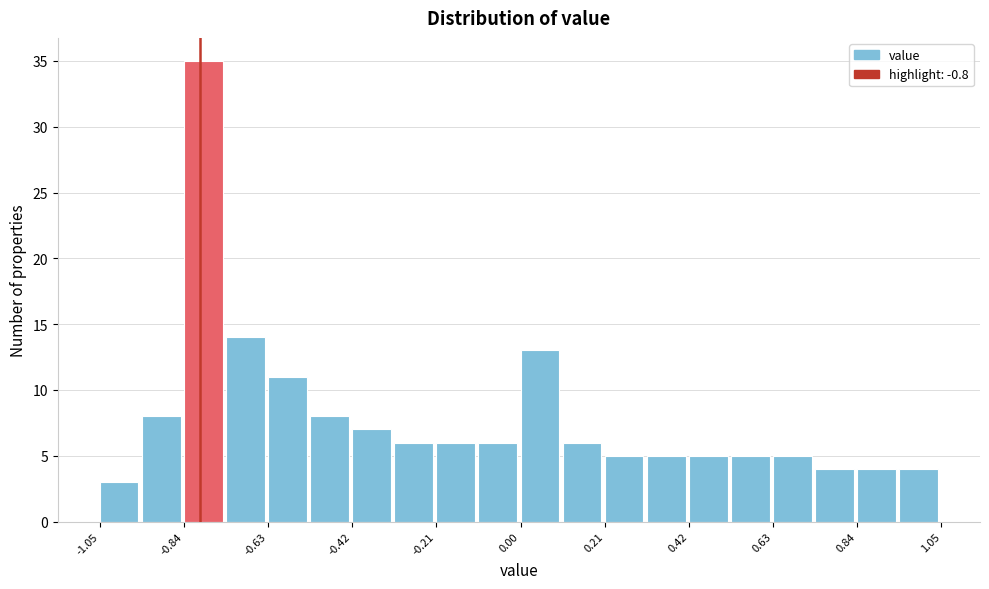

Read against the x-axis, roughly where is the centre of the tallest bar?

-0.80